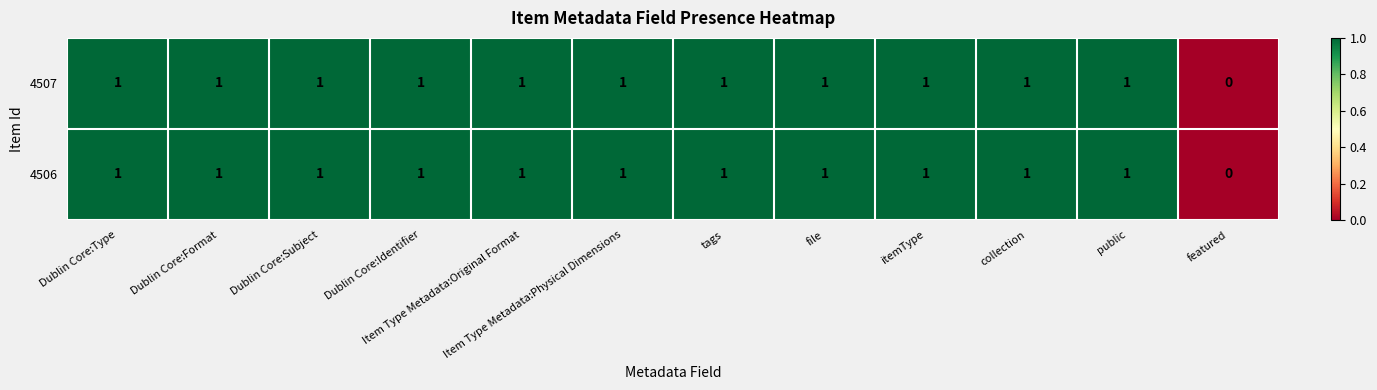

What is the total value across all series at file?

2